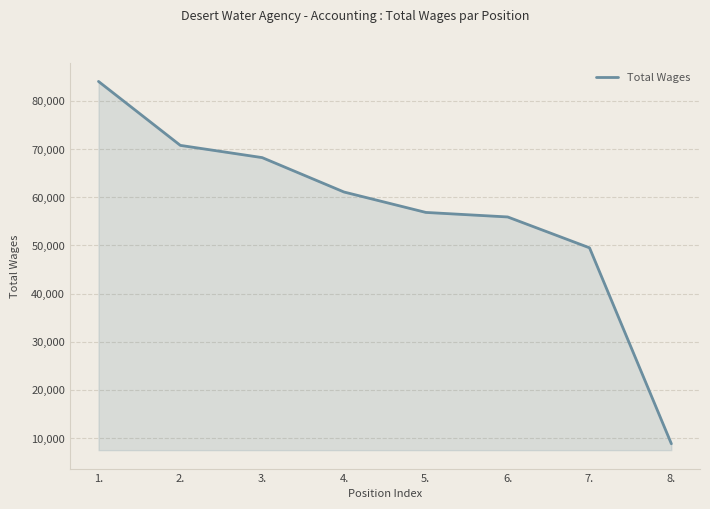

List the labels in order of value, largest first.

1., 2., 3., 4., 5., 6., 7., 8.